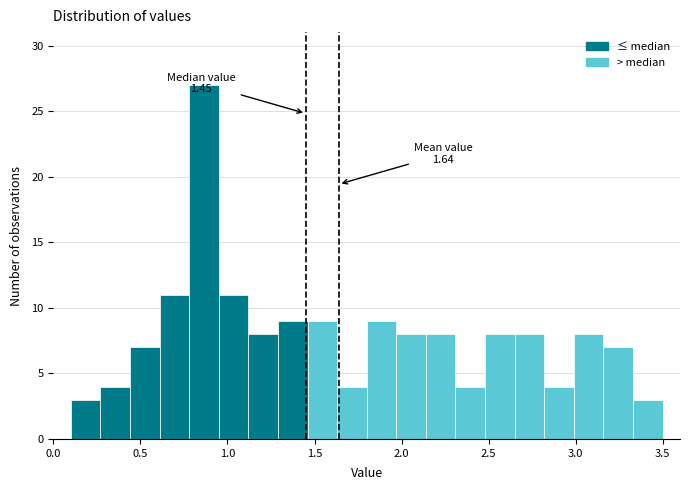

Around what value on the x-axis is the tallest bar? Give the approximate position of its centre, as read against the axis.

0.85